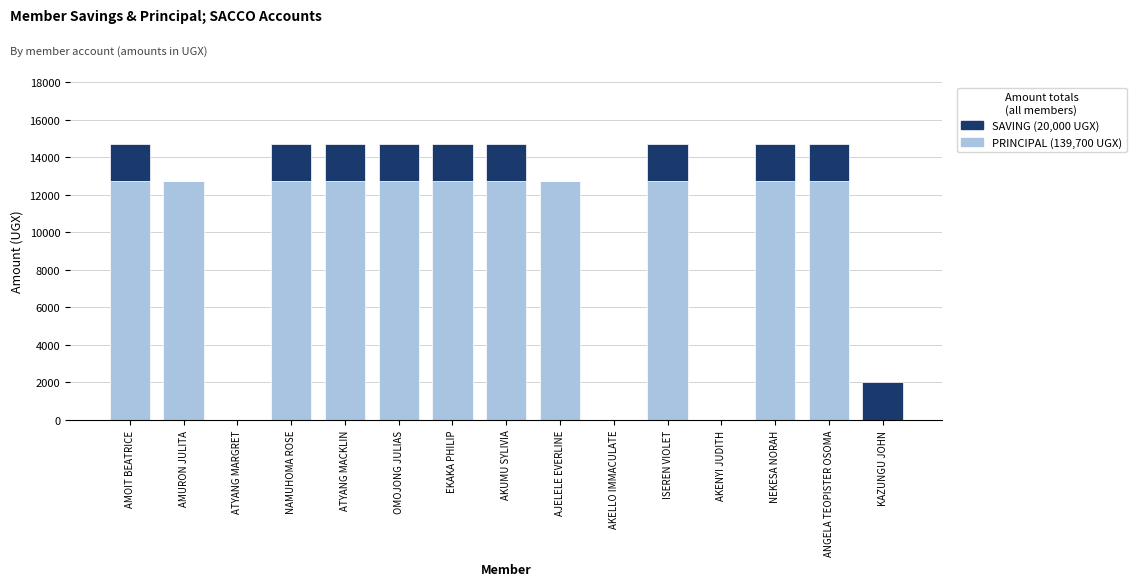

What is the total value across all series at AKUMU SYLIVIA?

14700